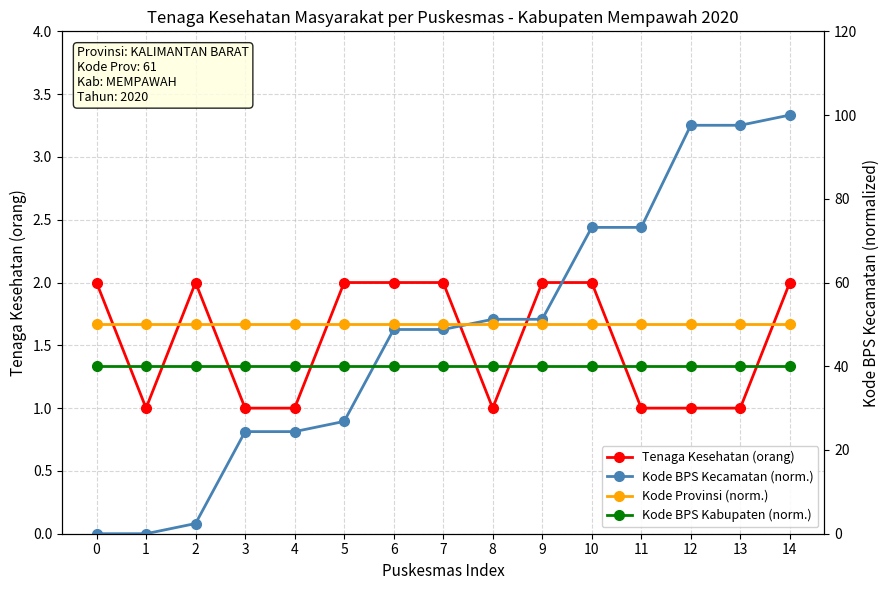

Which category has the highest value across all series?

14